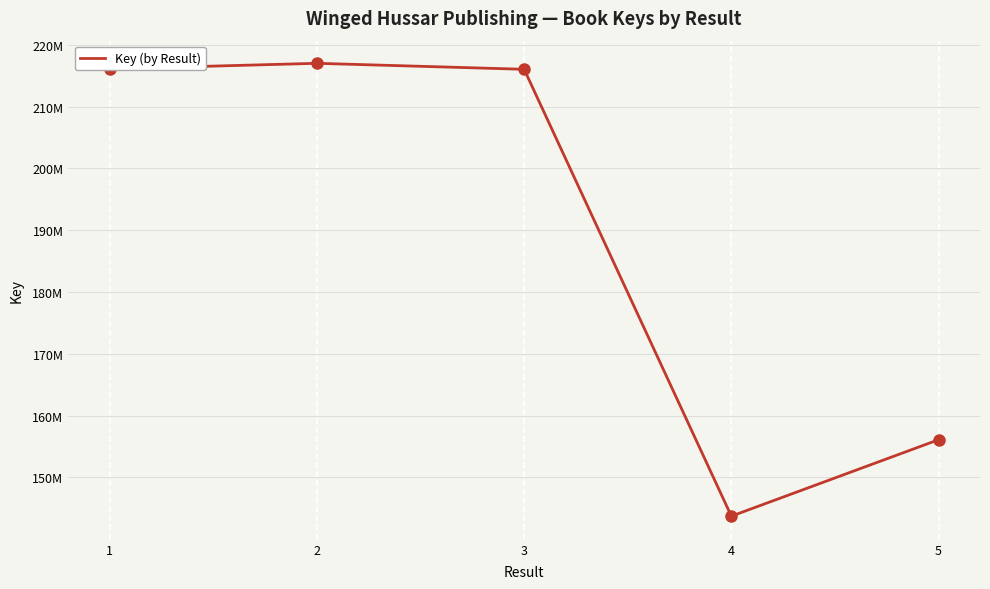

Does the chart have visible grid lines?

Yes